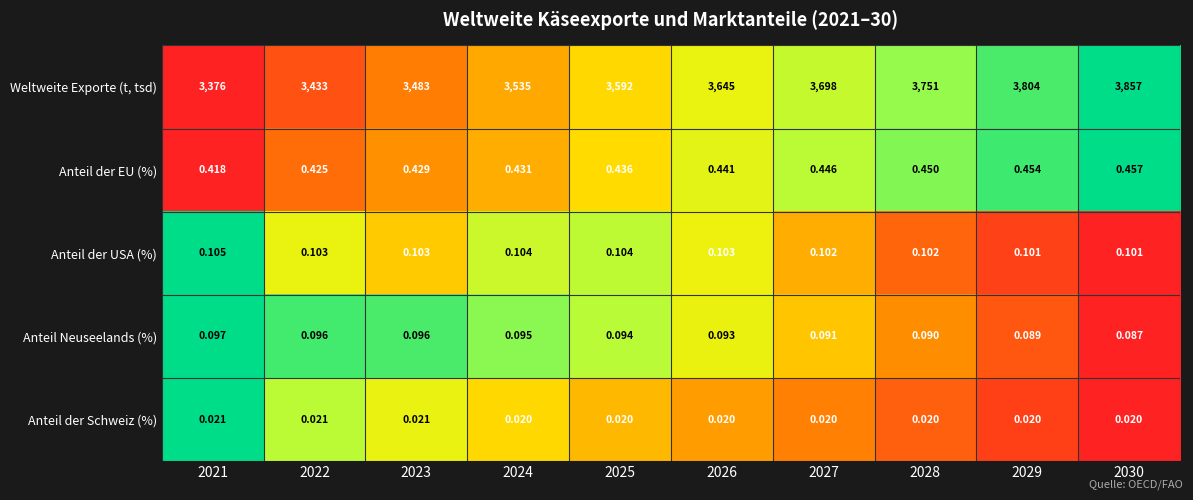

How many series are shown in this chart?

5